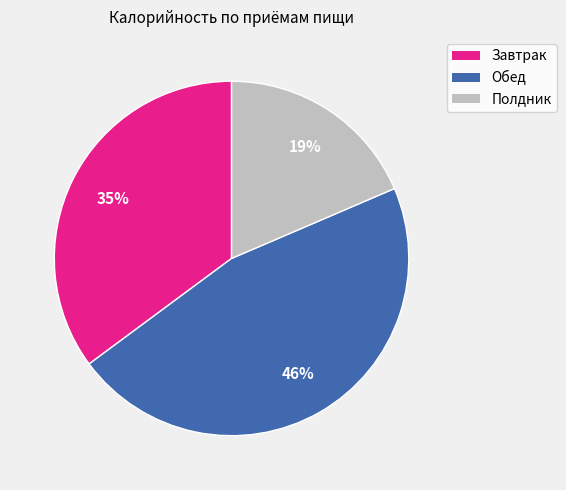

Does Полдник account for over 50% of the chart?

No